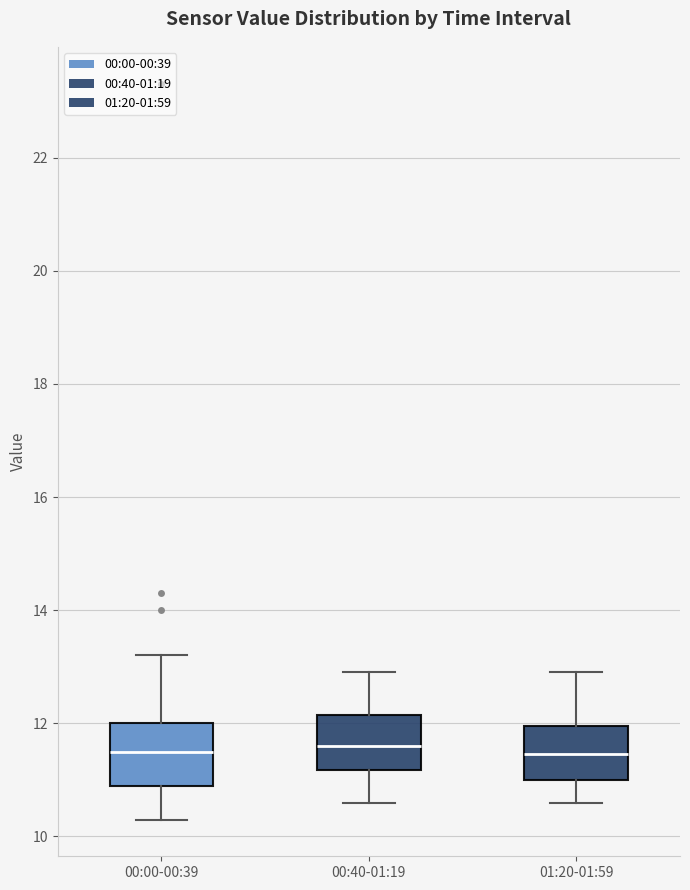

Reading left to right, read every box against the y-axis: the position of its median line, the range the box covers, and the ends of its whiskers. The values are not printed on the chart, so give them approximately, as read against the axis.

00:00-00:39: median 11.6, box 11.0 to 12.0, whiskers 10.4 to 13.2
00:40-01:19: median 11.6, box 11.2 to 12.2, whiskers 10.6 to 13.0
01:20-01:59: median 11.4, box 11.0 to 12.0, whiskers 10.6 to 13.0